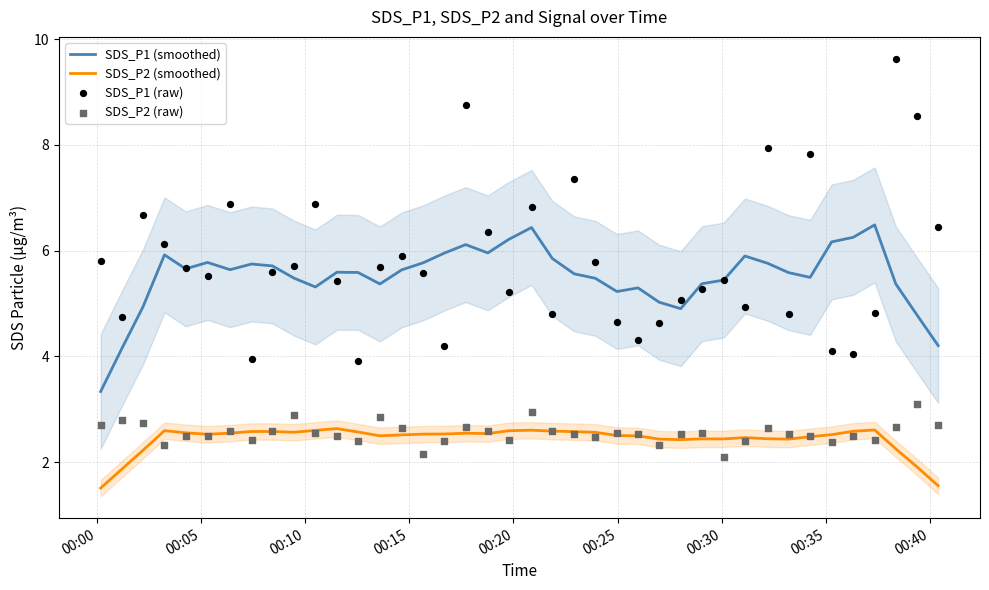

What are all the series names shown in the legend?

SDS_P1 (smoothed), SDS_P2 (smoothed), SDS_P1 (raw), SDS_P2 (raw)